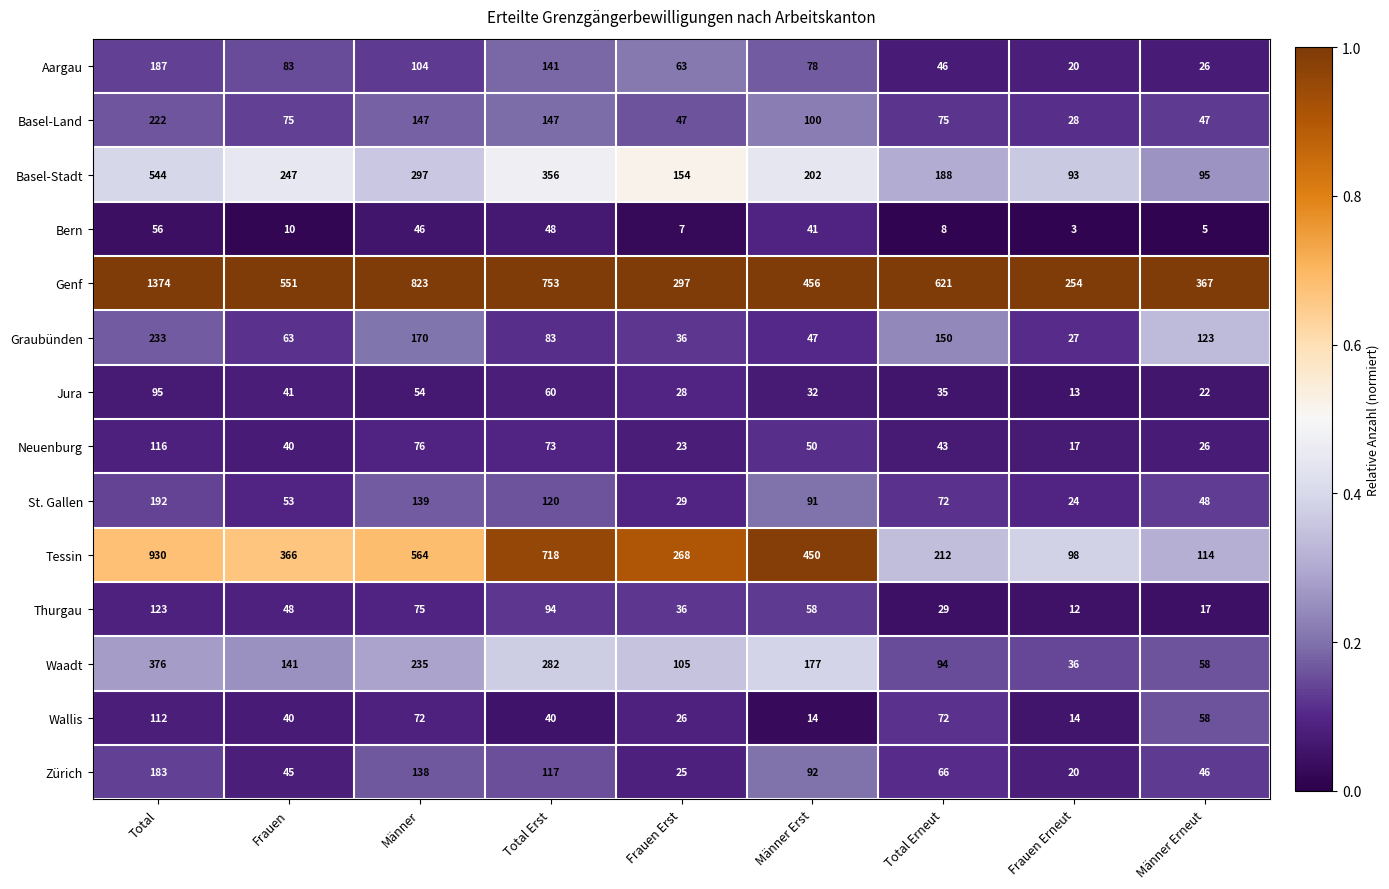

Which label corresponds to the smallest value in the chart?

Frauen Erneut